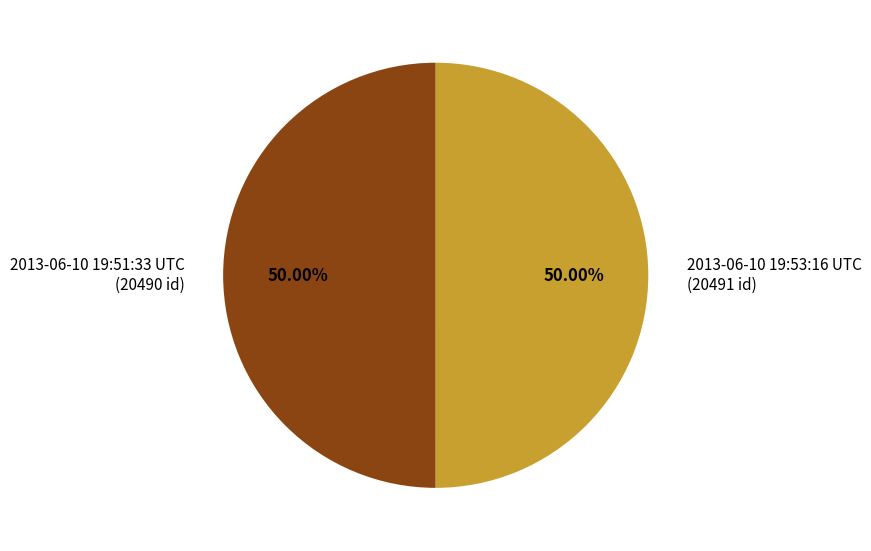

What portion of the pie excludes 2013-06-10 19:53:16 UTC?

50.0%